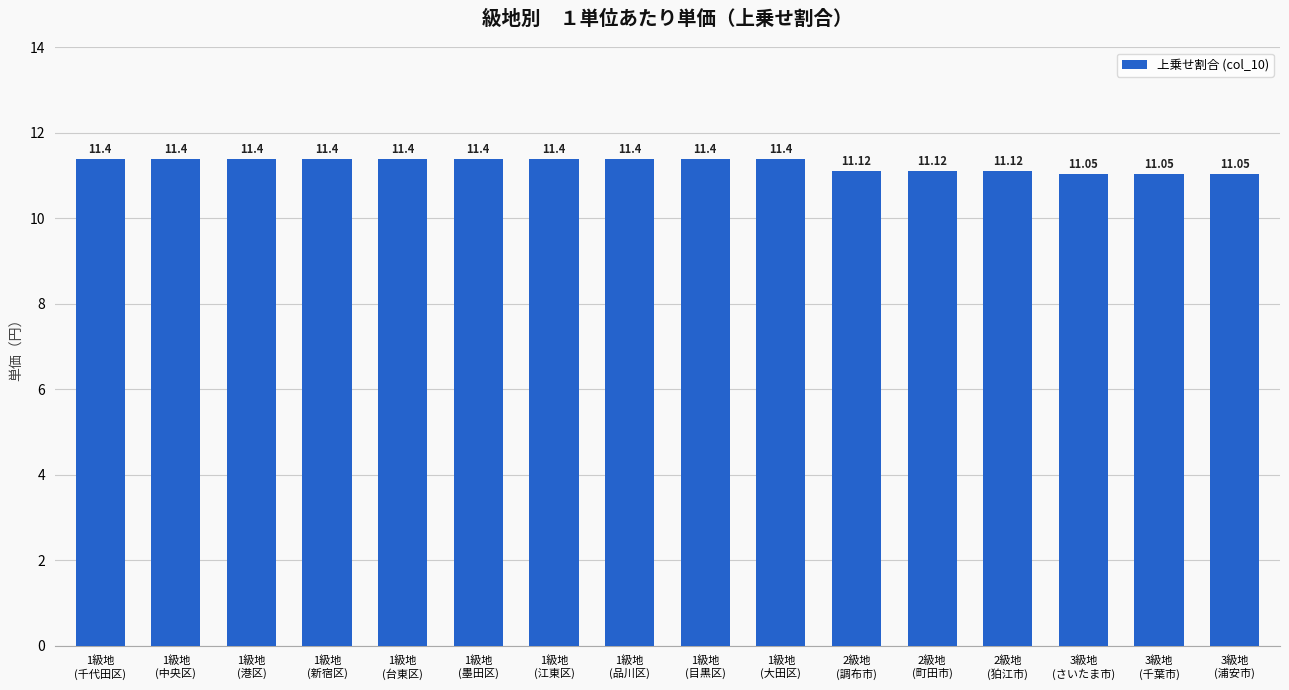

Read the value at 1級地
(台東区).

11.4